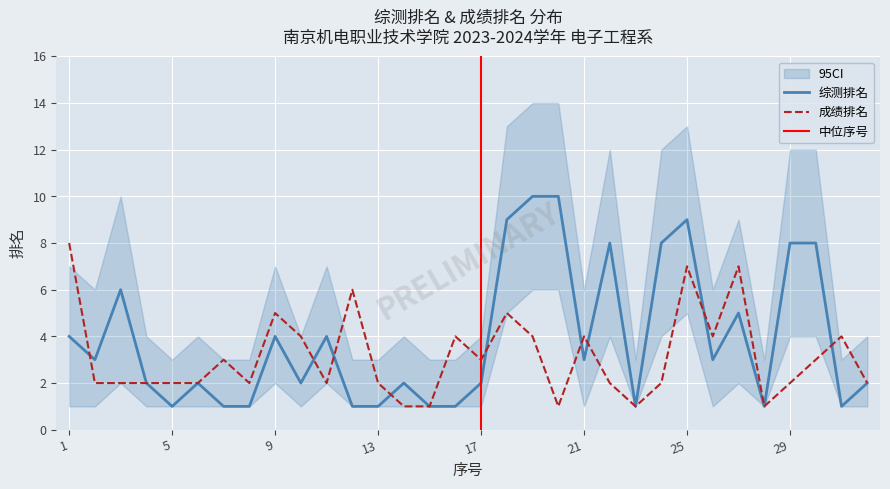

Which has a higher value, 8 or 14?

14